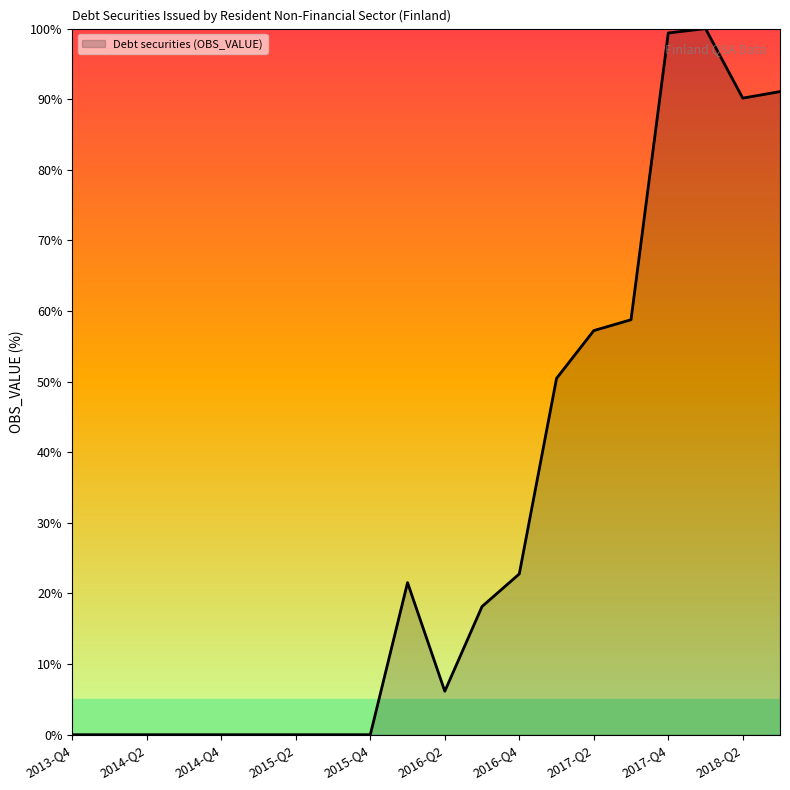

What is the difference between the maximum and minimum values?

100.0